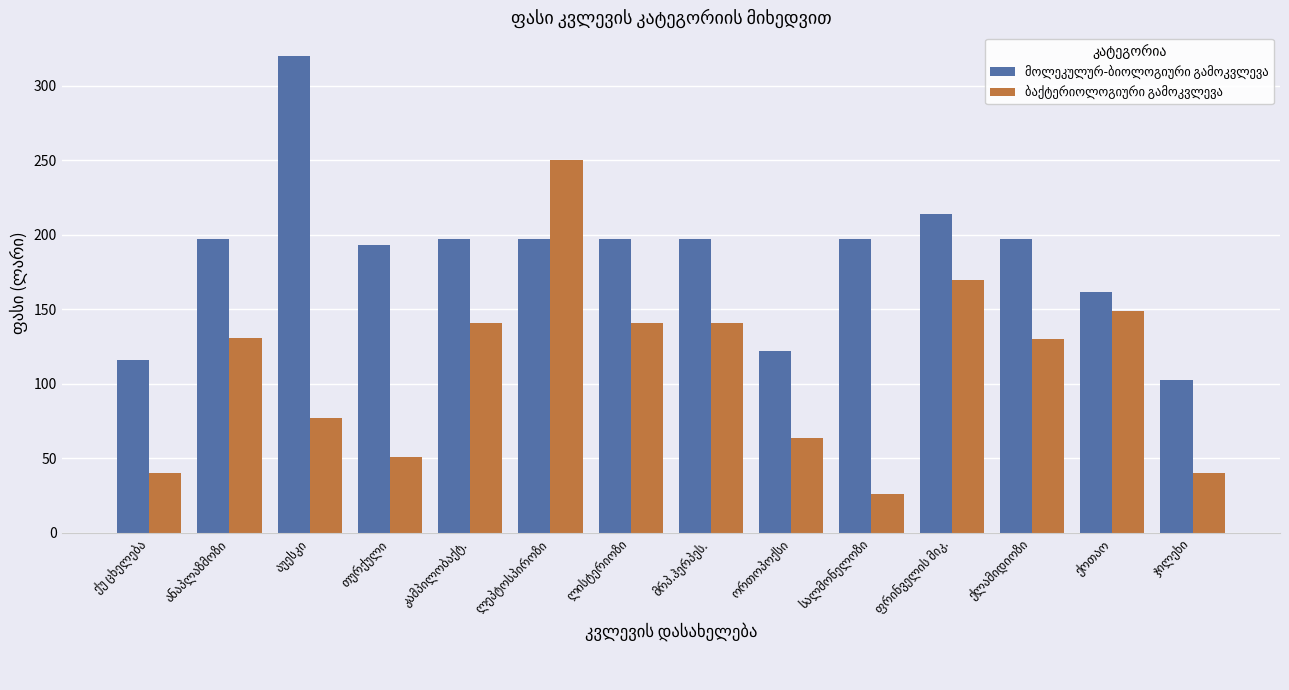

What is the smallest value displayed?

26